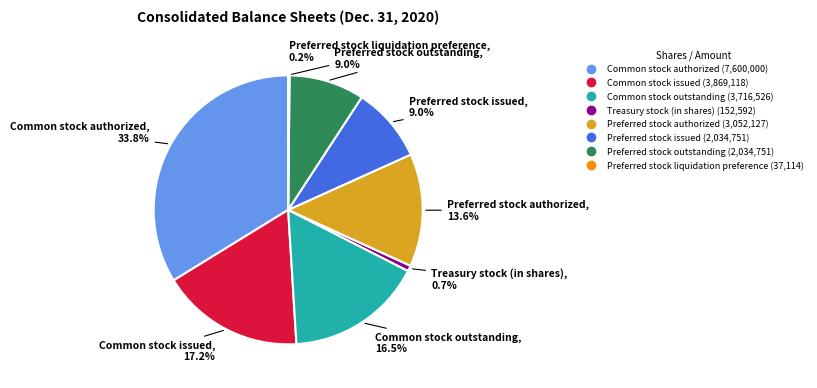

To the nearest percent, what percentage of the pie is Preferred stock outstanding?

9%